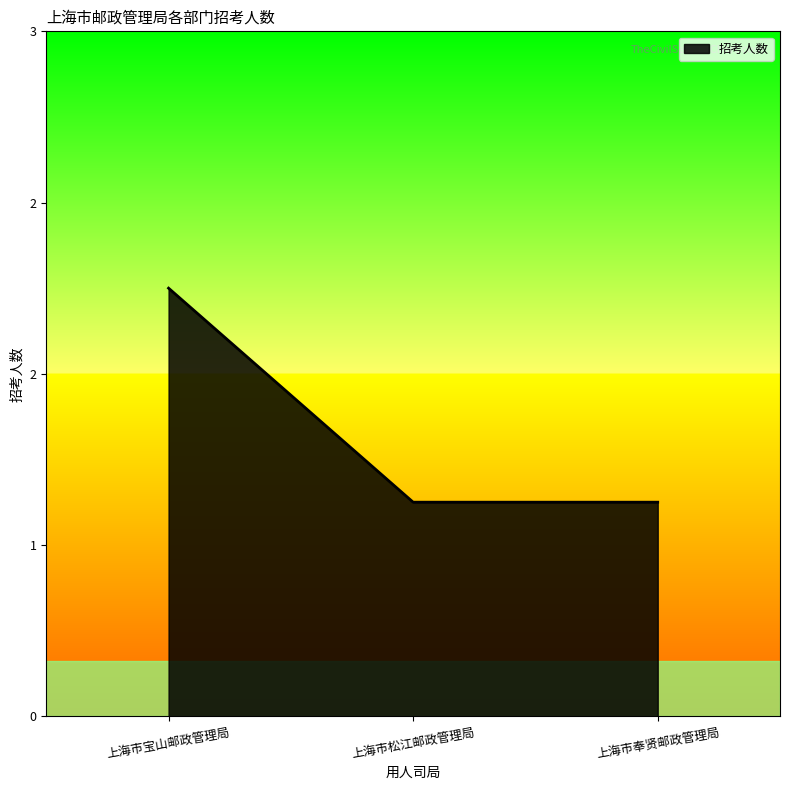

What is the value of the 3rd point from the left?

1